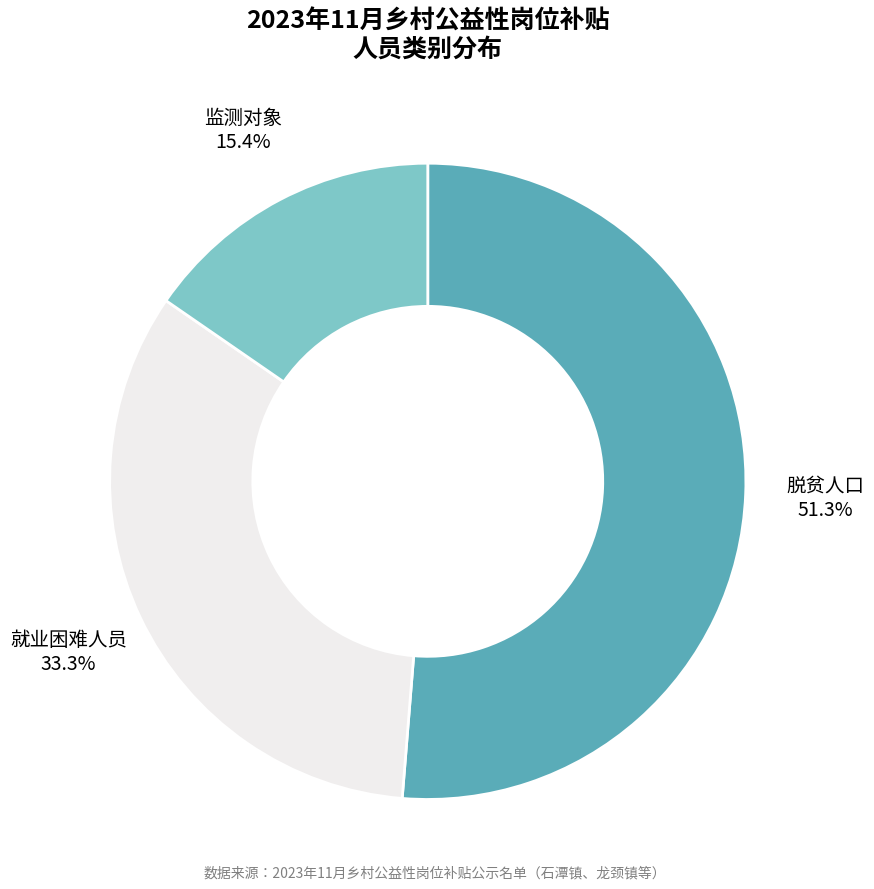

To the nearest percent, what portion does 脱贫人口 represent?

51%